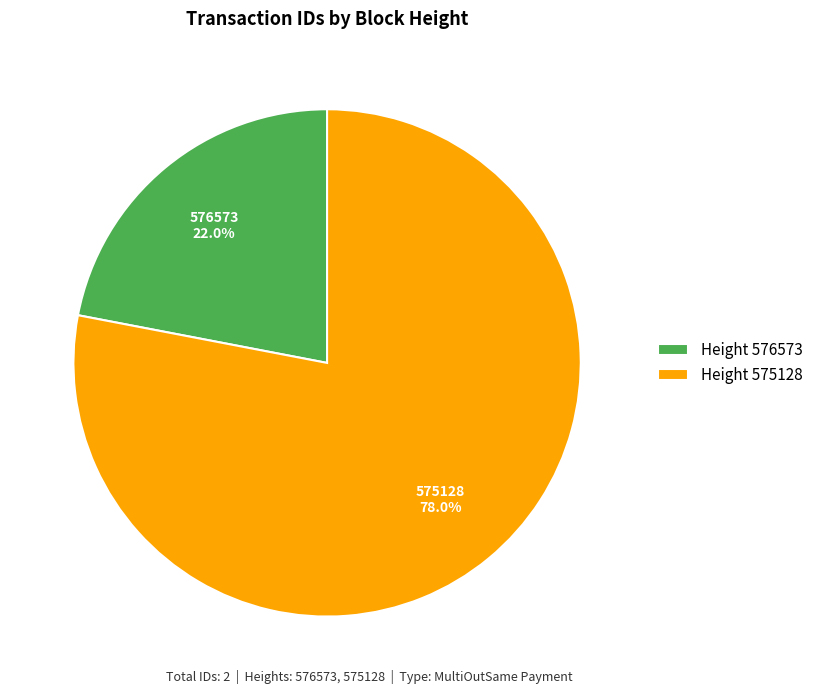

What percentage is the 575128 slice, to the nearest percent?

78%